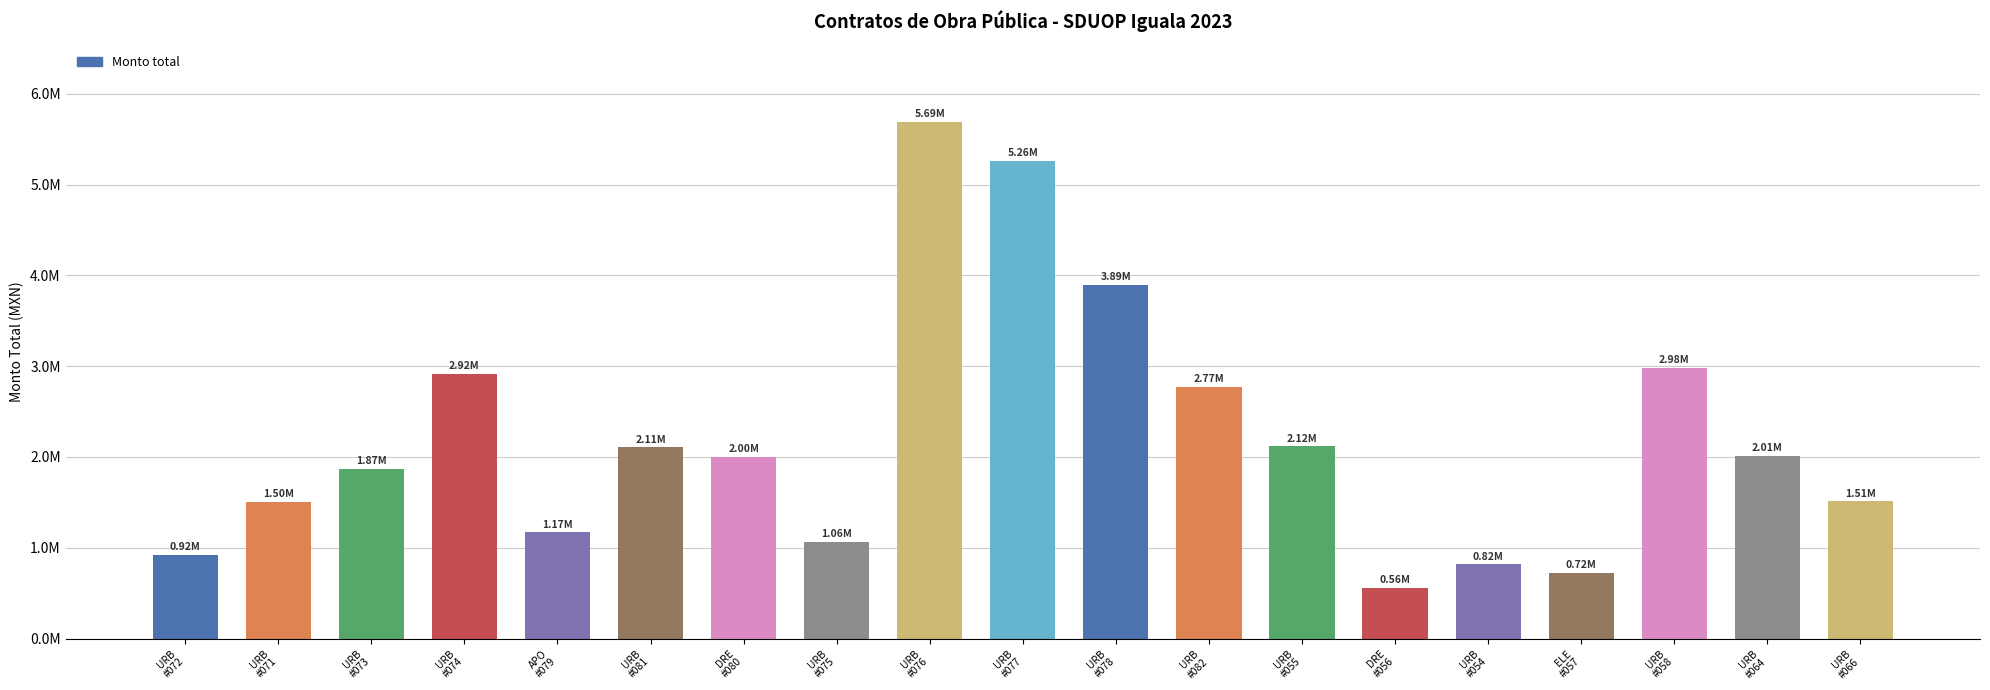

What is the sum of the values at URB
#078 and URB
#058?

6870949.5